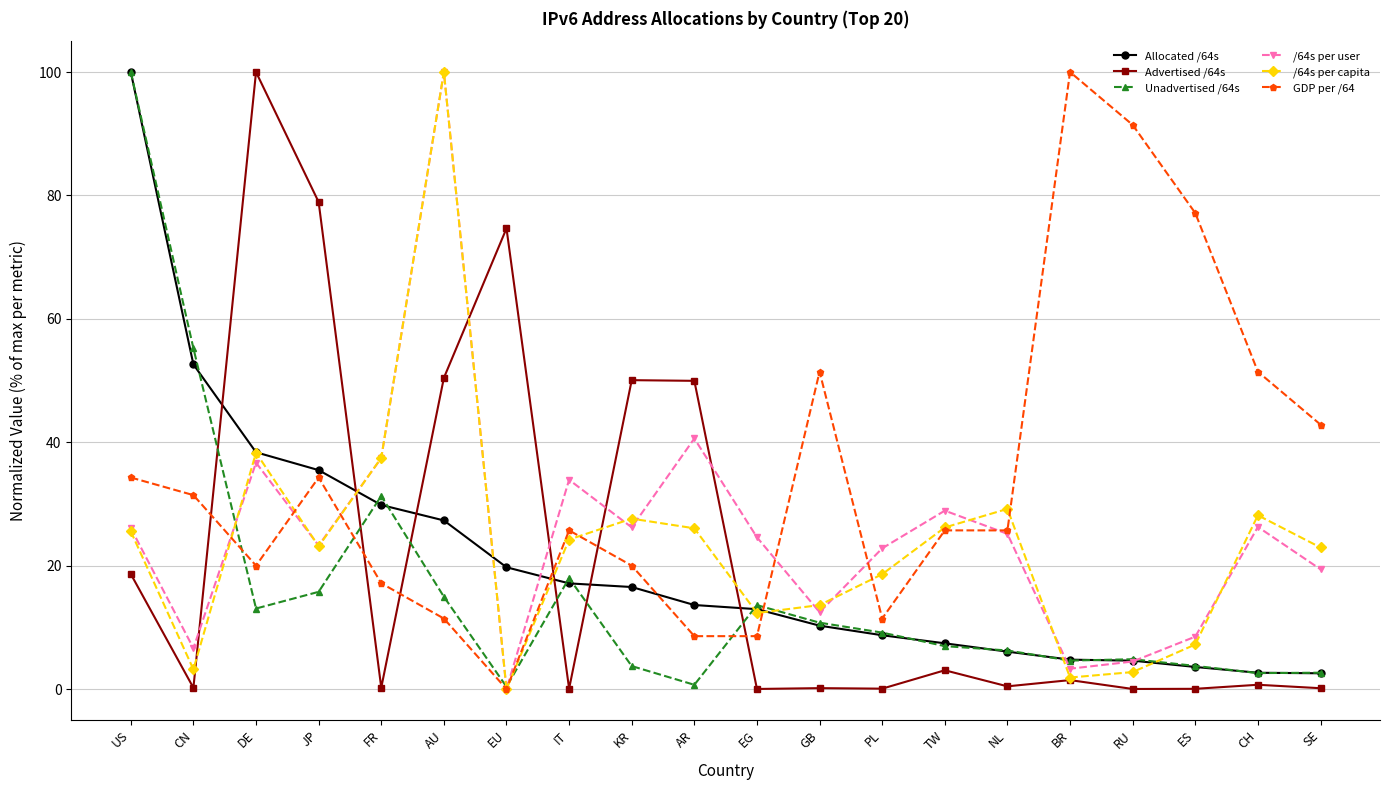

Read the Allocated /64s value at KR.

16.5